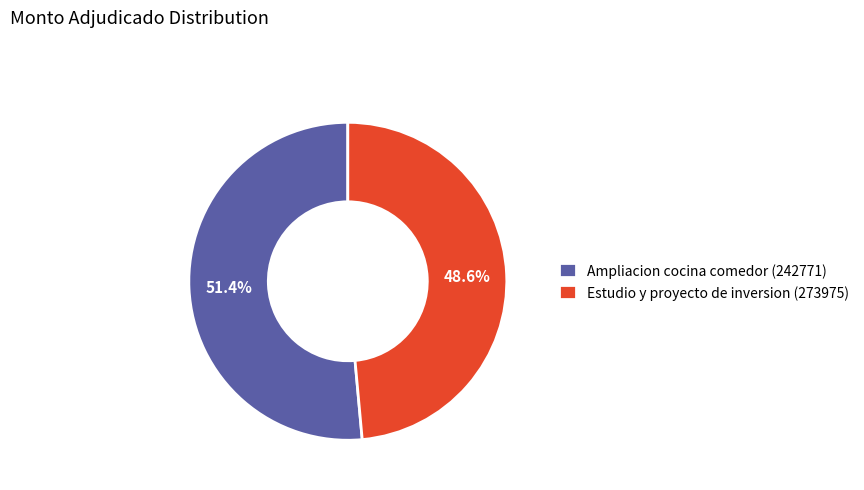

To the nearest percent, what is the difference between the largest and smallest slice percentages?

3%